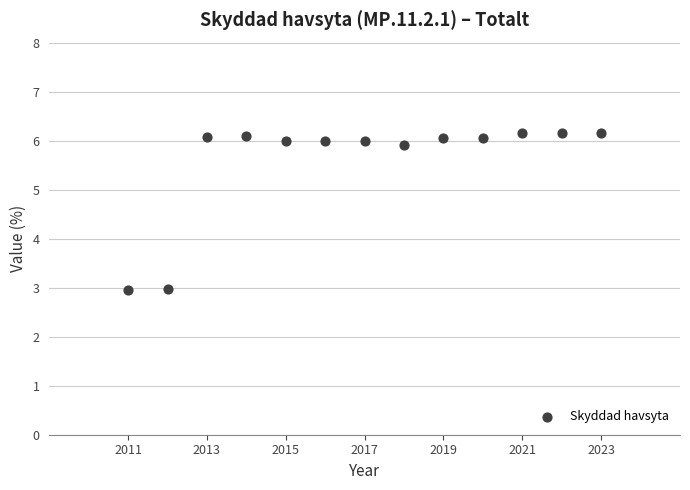

What is the range of Y values (max minus min)?

3.2